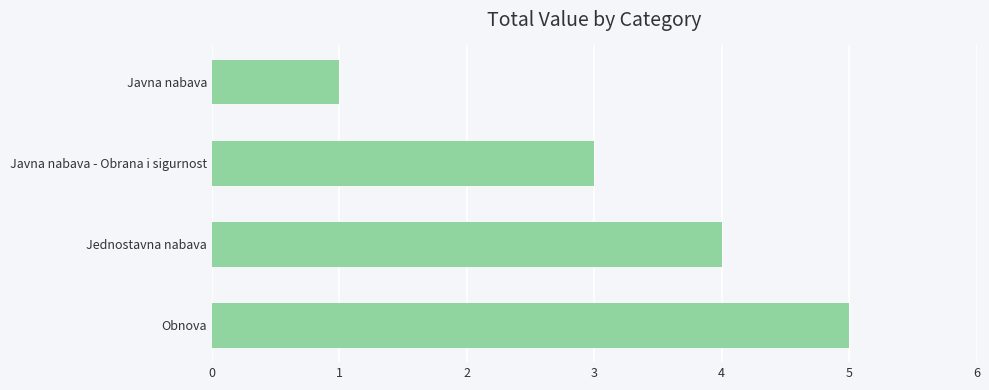

Reading top to bottom, list all the values displayed in this chart.

1	3	4	5